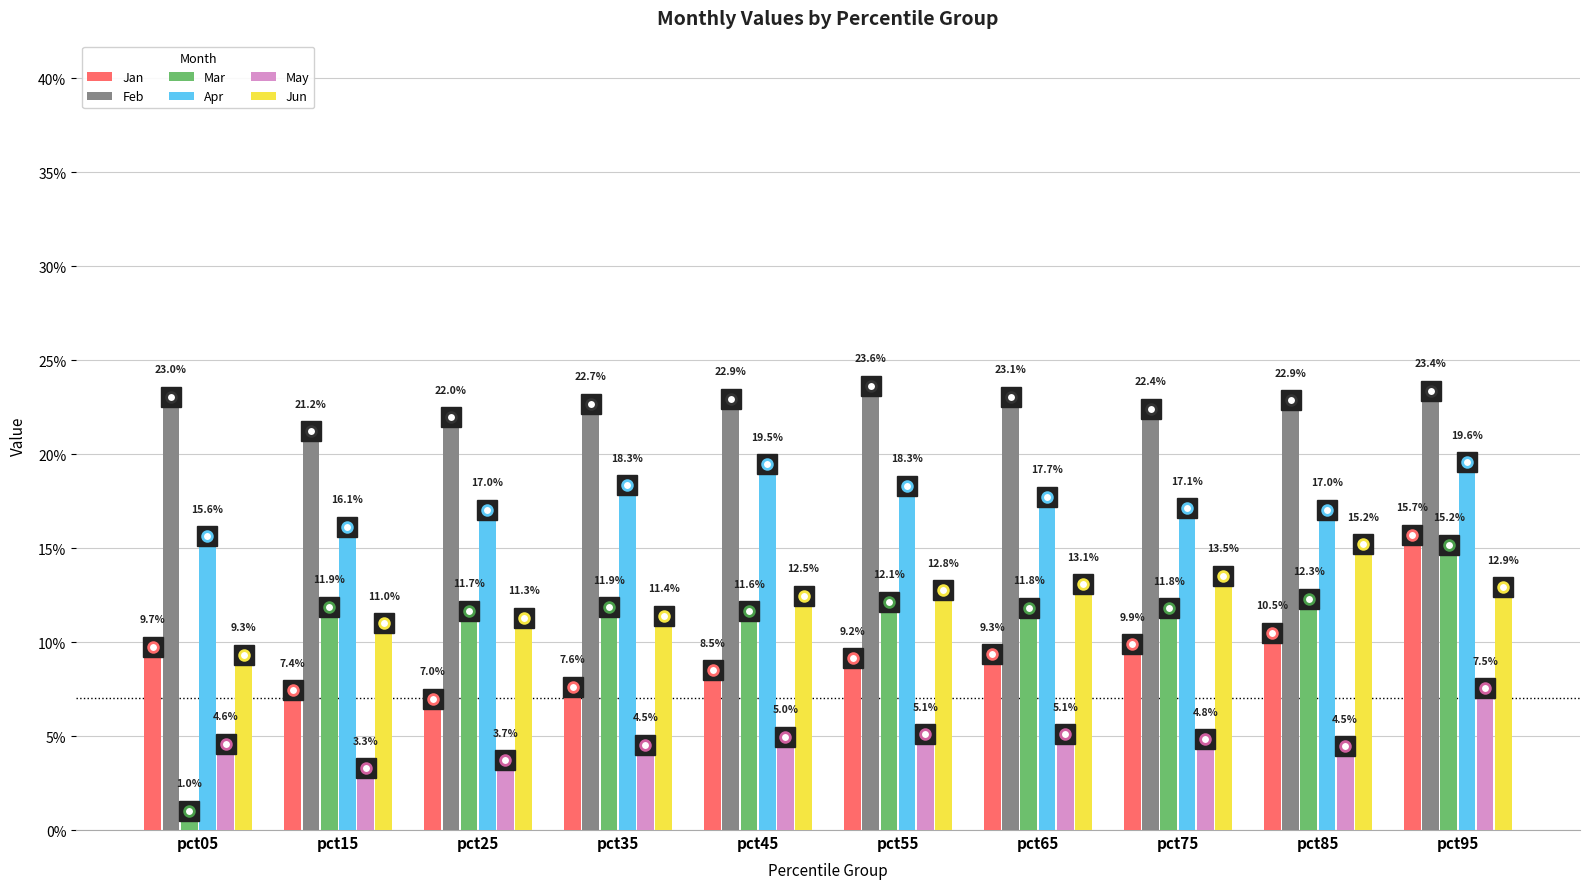

What are all the series names shown in the legend?

Jan, Feb, Mar, Apr, May, Jun